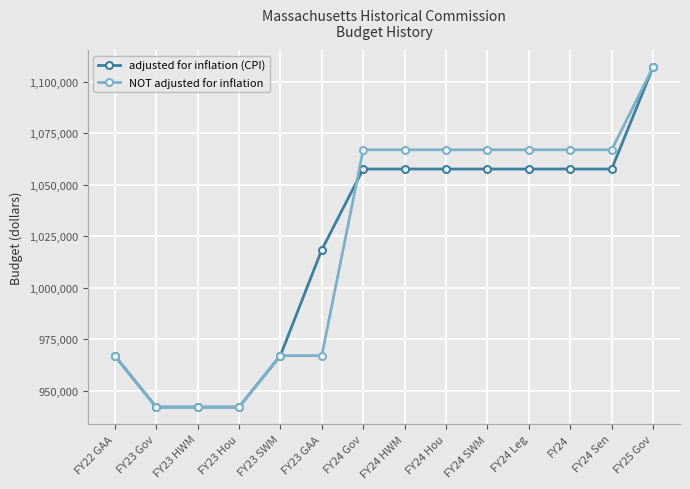

What is the maximum value for adjusted for inflation (CPI)?

1107223